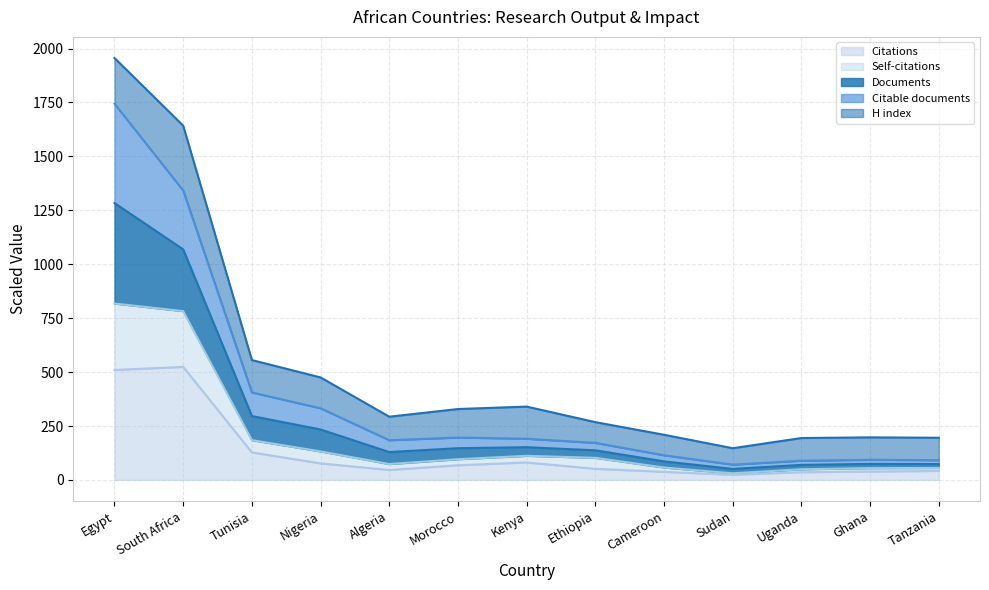

Read the Citations value at Tunisia.

127.5